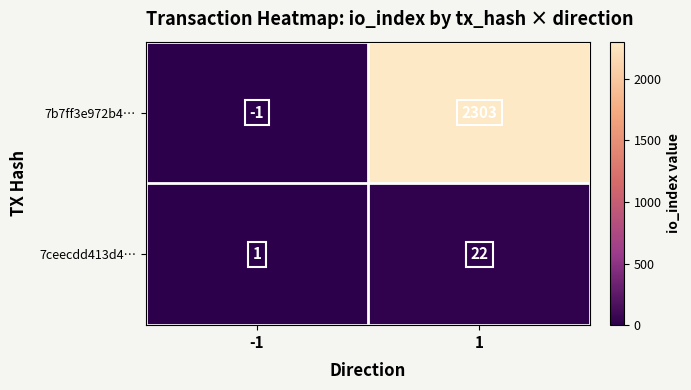

At which category is the sum across all series the highest?

1